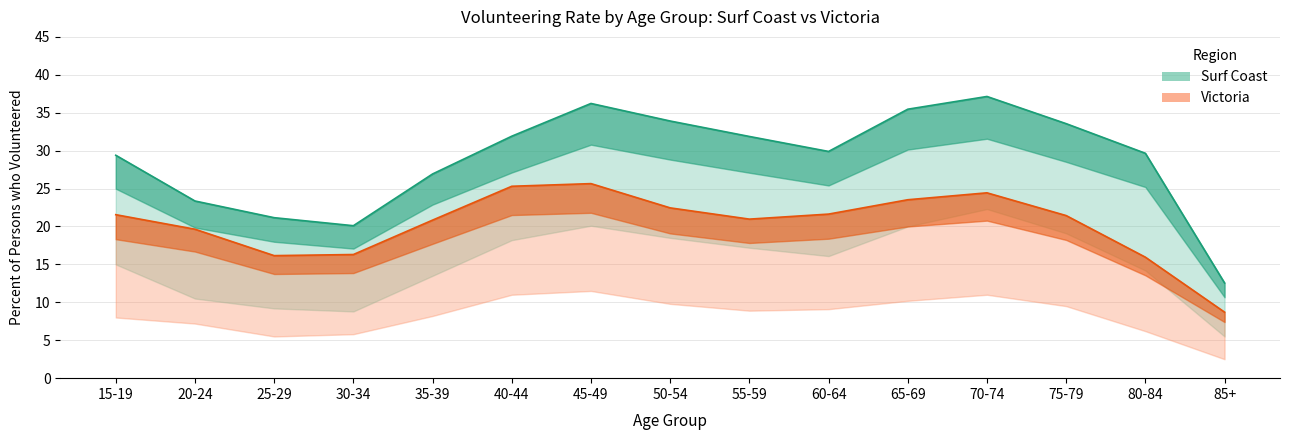

At which category does Victoria reach its first local peak?

45-49